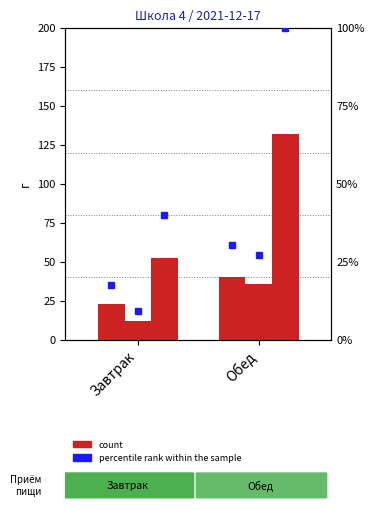

Reading left to right, transcribe all the data shown in this chart.

Белки: Завтрак=23.2	Обед=40.0
Жиры: Завтрак=12.3	Обед=35.7
Углеводы: Завтрак=52.6	Обед=132.0